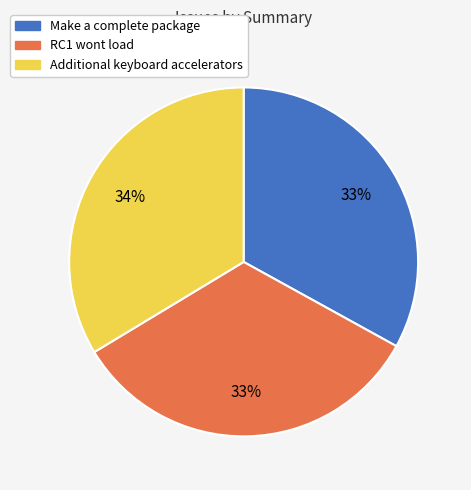

What is the ratio of the value at Make a complete package to the value at RC1 wont load?

1.0